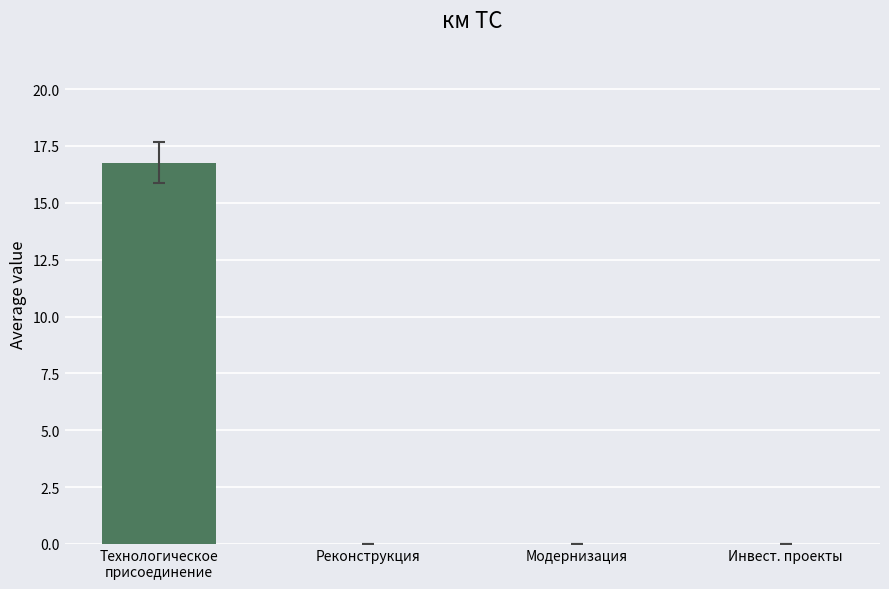

How many data points are above 0?

1